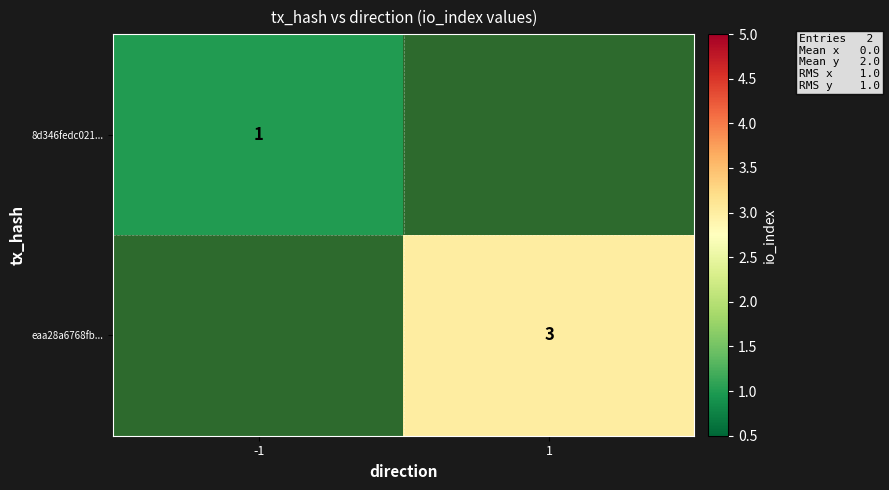

True or false: 8d346fedc021... has a value of 2 at -1.

False